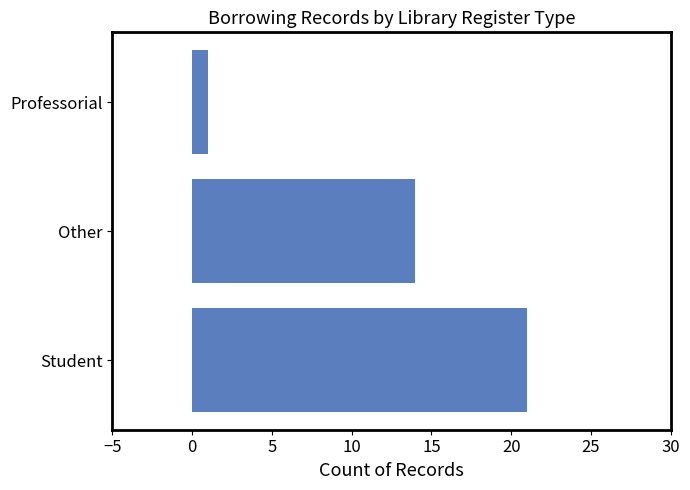

Which category has the lowest value across all series?

Professorial